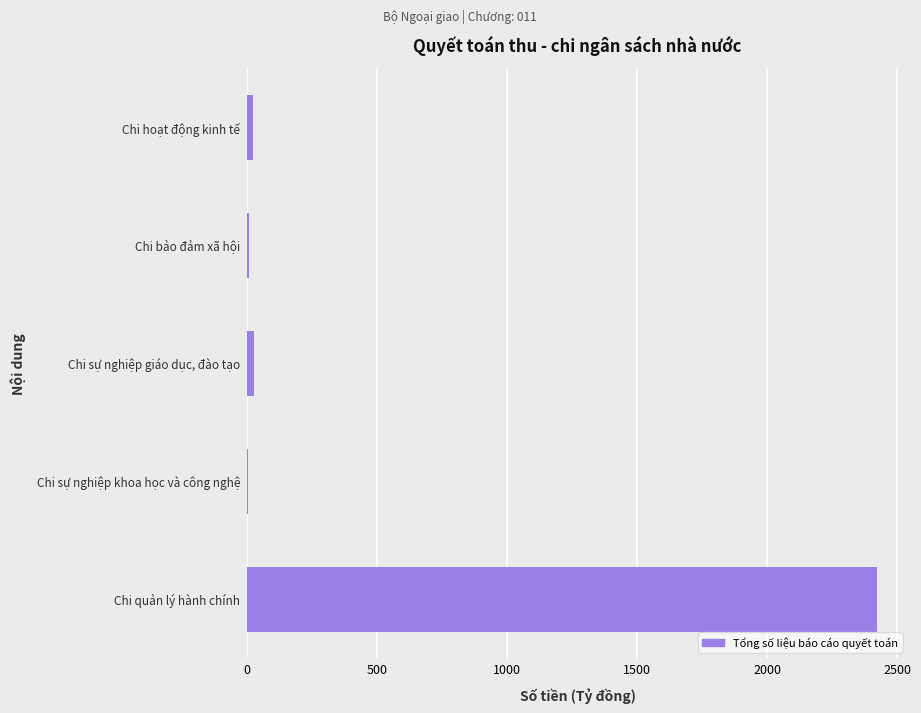

Count the number of values greater than 24.

3